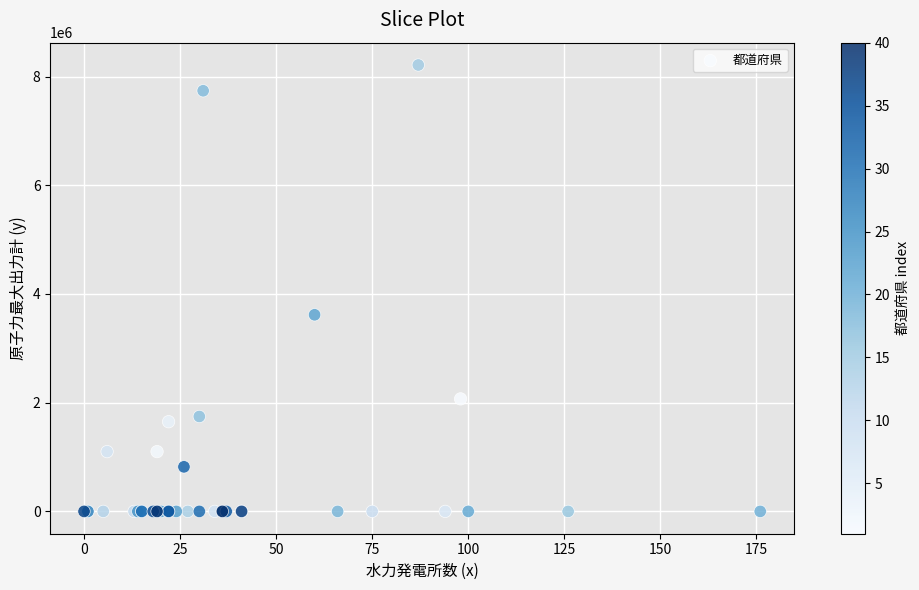

What Y value in the scatter plot is closest to 4106000?

3617000